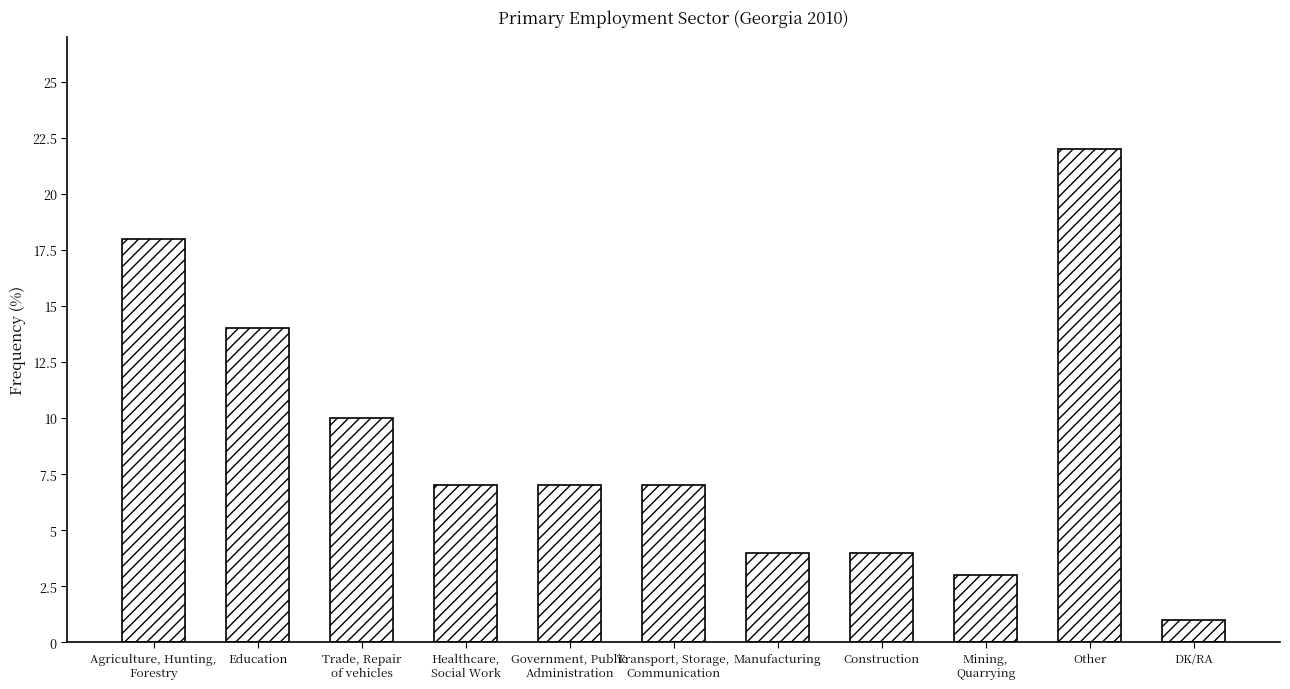

What is the value of the 9th bar from the left?

3